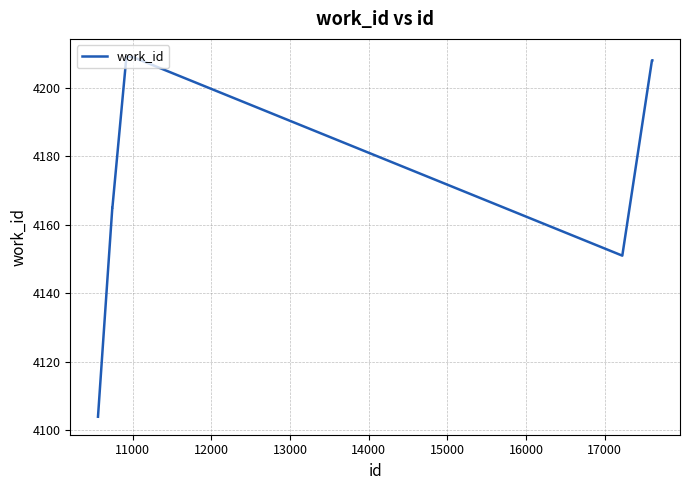

What is the sum of all values?

41837